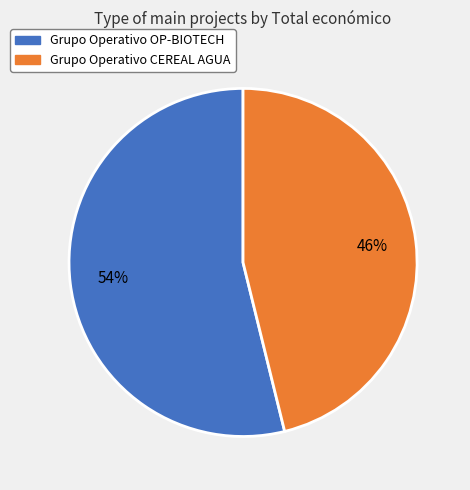

Which category has the smallest portion of the pie?

Grupo Operativo CEREAL AGUA